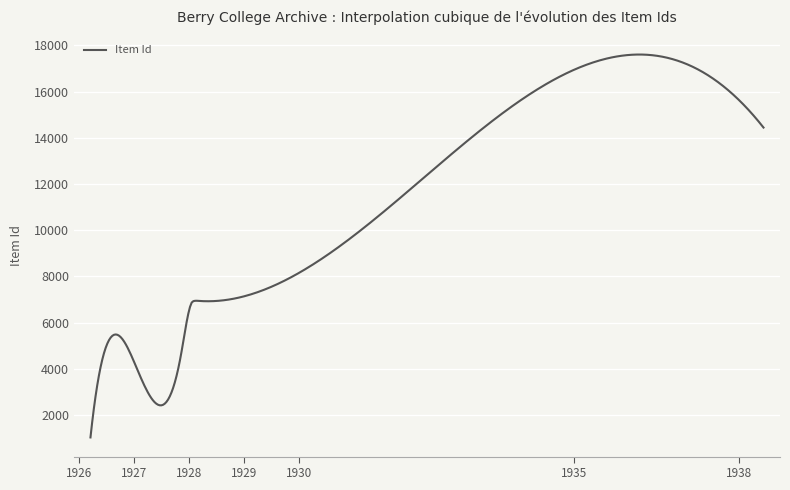

What is the smallest value displayed?

1034.0